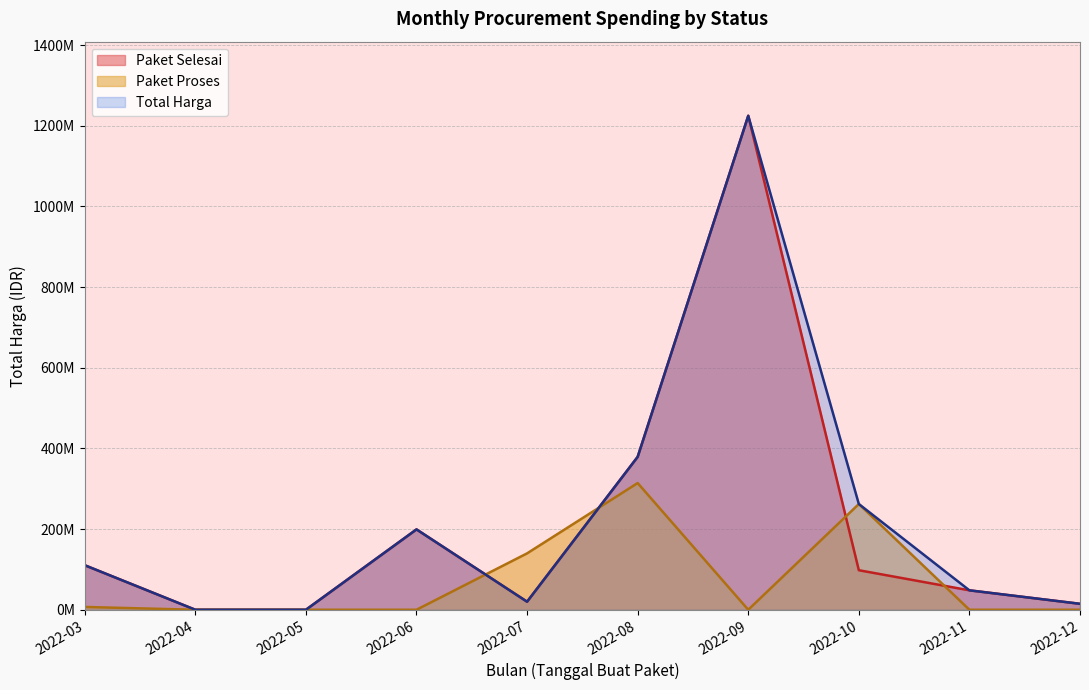

Reading left to right, list all the values displayed in this chart.

Paket Selesai: 110389990	0	0	199200000	19950000	379075000	1224682000	98000000	48140000	14750000
Paket Proses: 6936000	0	0	0	139800000	314121780	0	262118150	0	0
Total Harga: 110389990	0	0	199200000	19950000	379075000	1224682000	262118150	48140000	14750000